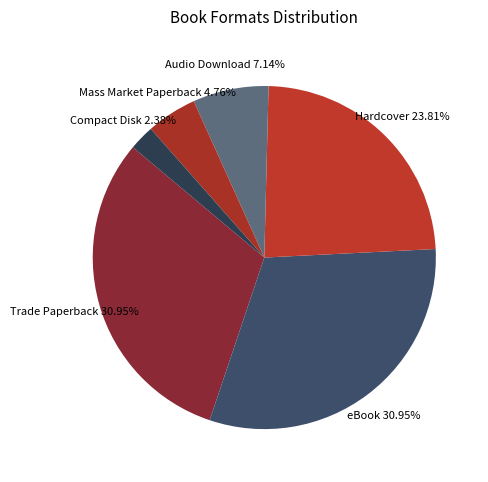

To the nearest percent, what is the difference between the Compact Disk and Audio Download slice percentages?

5%